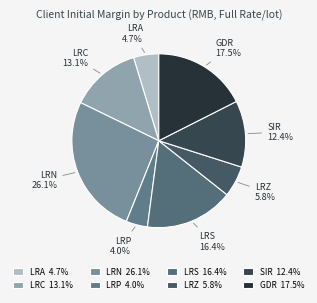

Which has a higher value, LRZ or LRC?

LRC